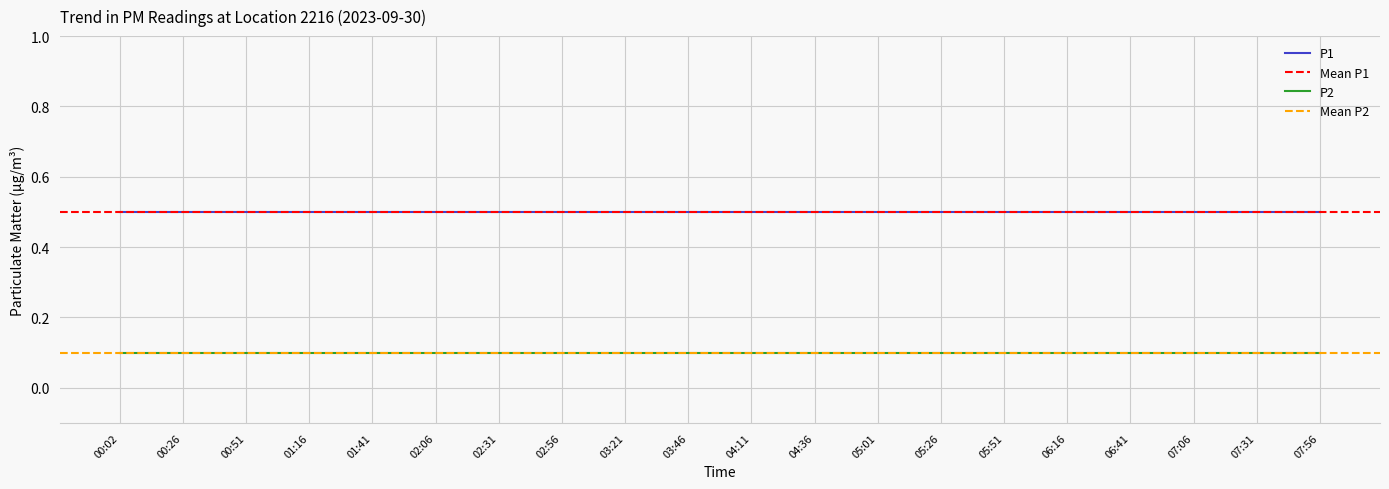

The value of P2 at 06:16 is 0.2. True or false?

False